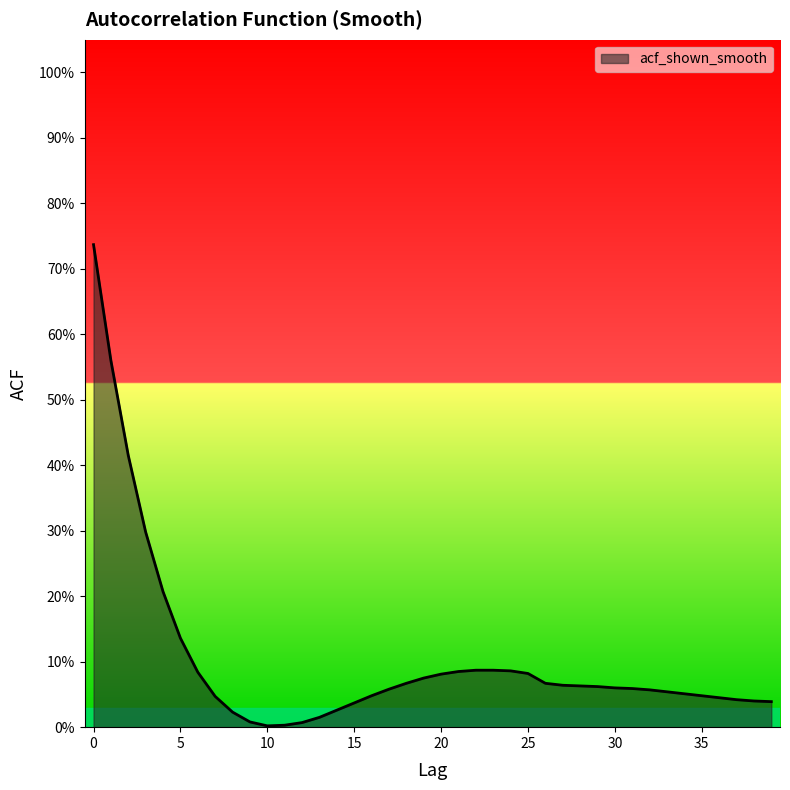

What is the average value?

0.1